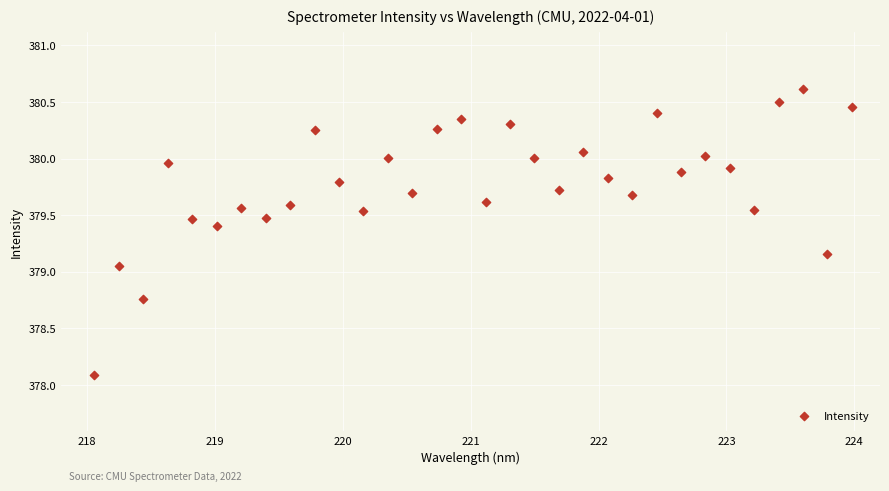

What is the range of Y values (max minus min)?

2.5